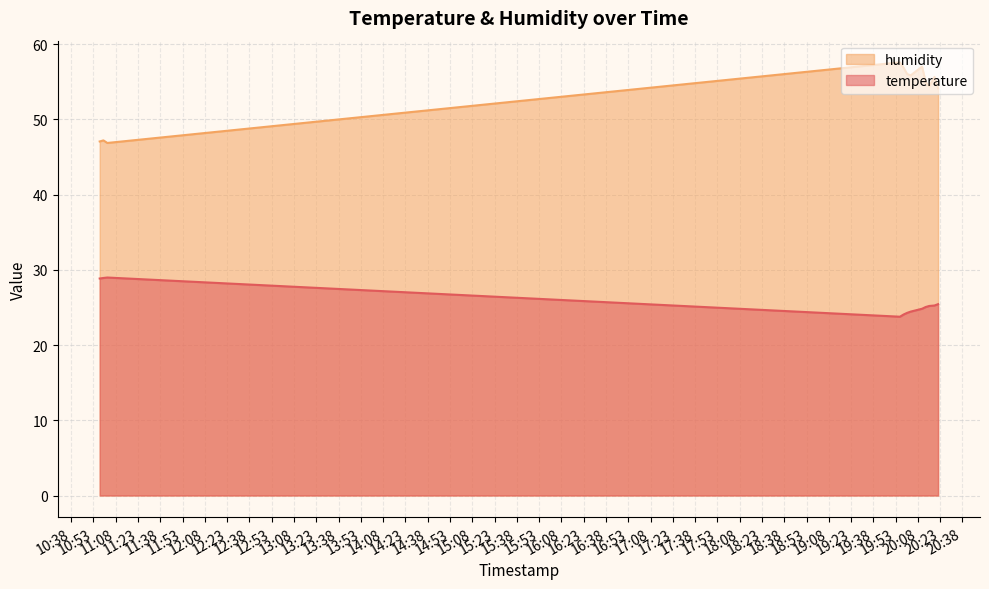

True or false: temperature and humidity cross at least once.

False